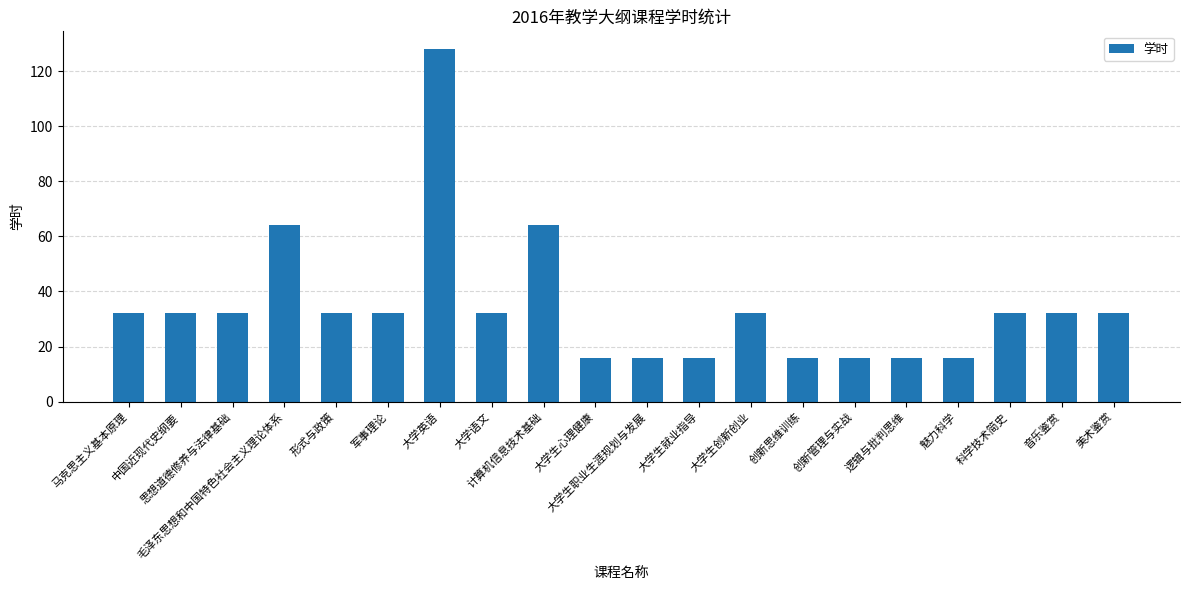

Is it true that the value at 大学生心理健康 is 16?

True